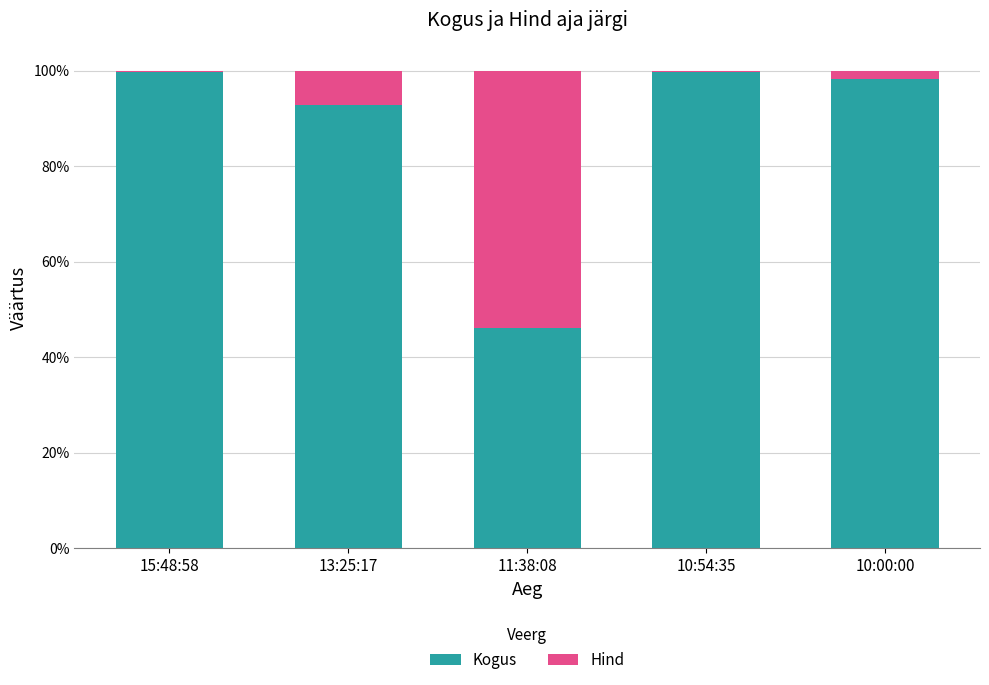

What is the total value across all series at 10:00:00?

100.0